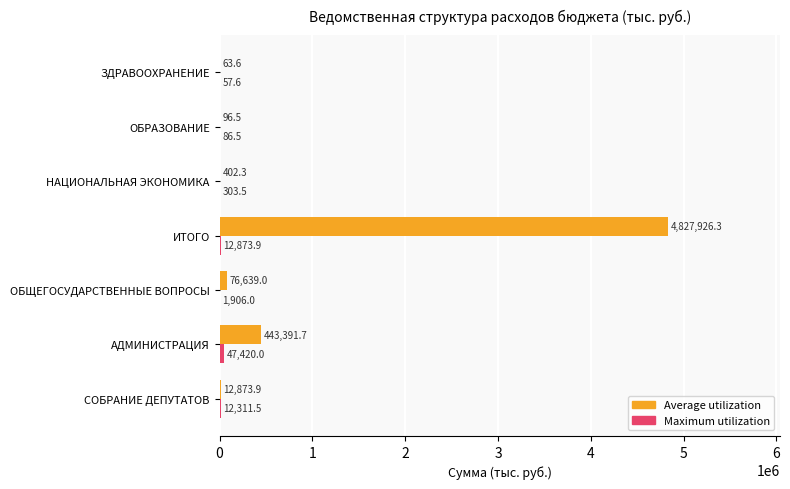

Which category has the highest value across all series?

ИТОГО